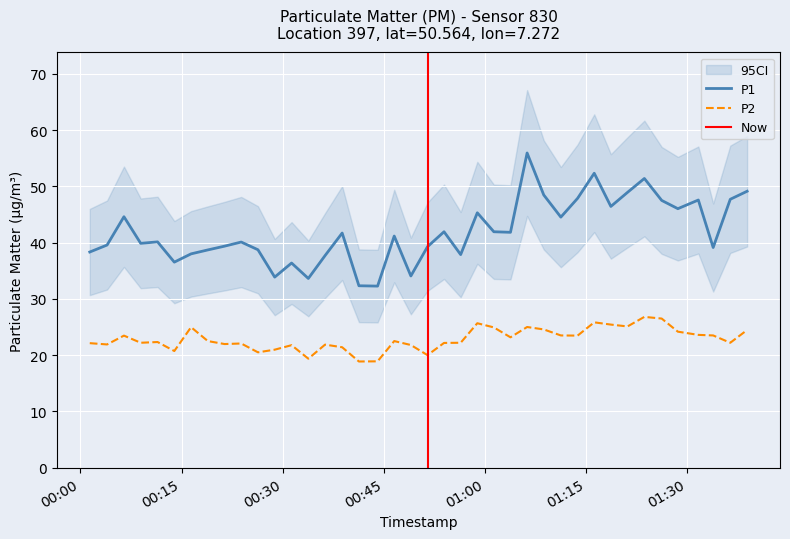

True or false: P1 and P2 intersect in this chart.

False